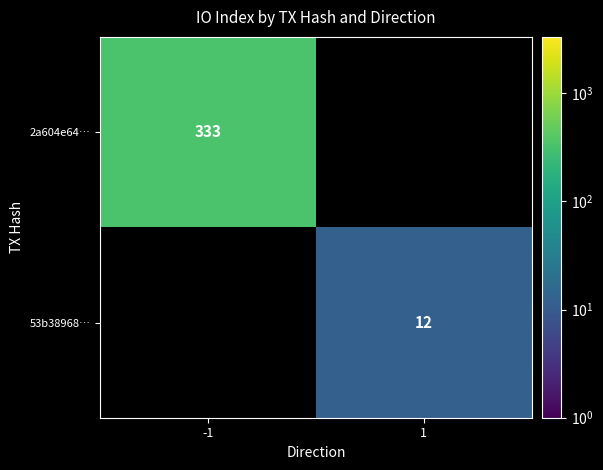

Which has a higher value, 1 or -1?

-1